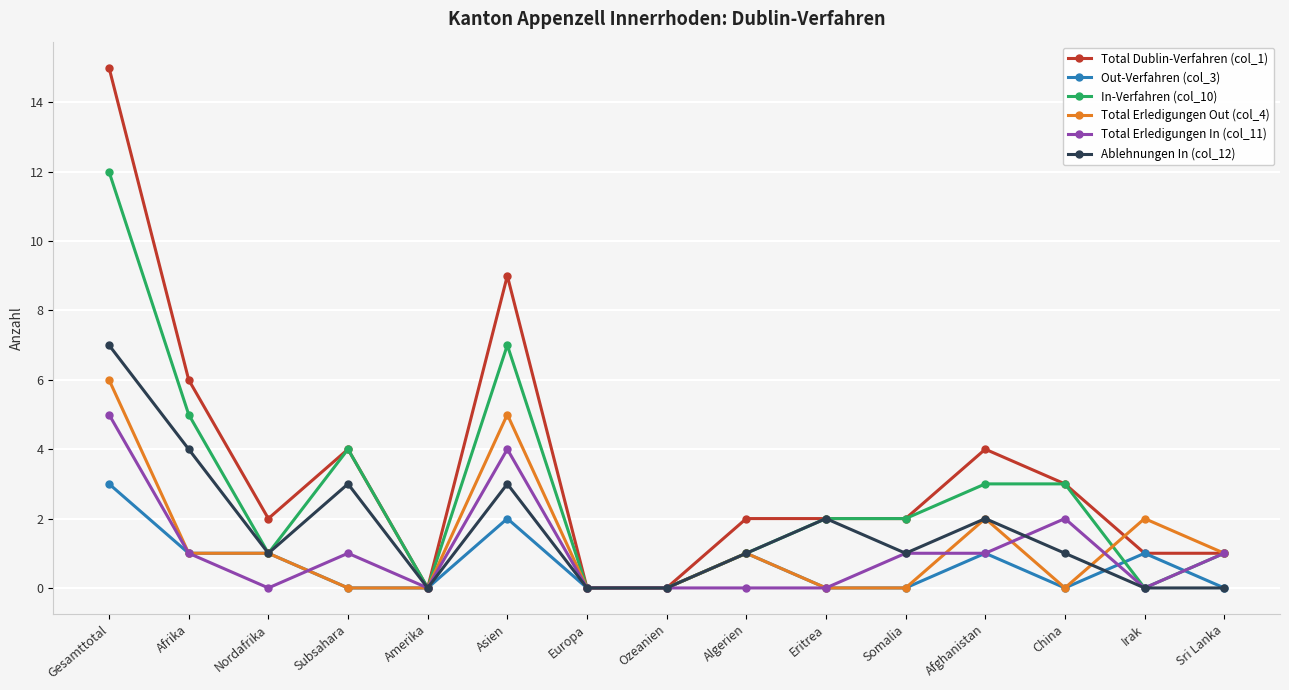

Which label corresponds to the largest value in the chart?

Gesamttotal